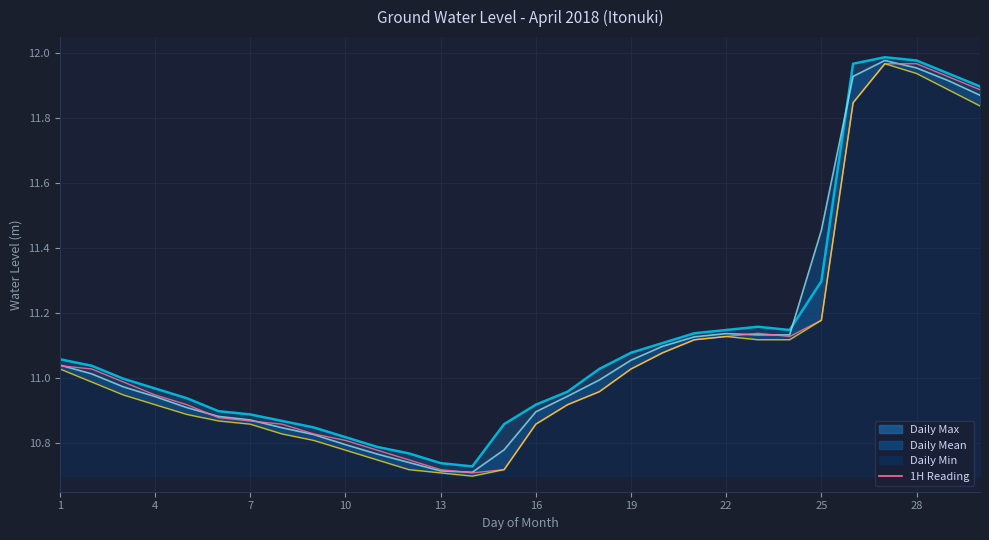

What is the maximum value shown in the chart?

12.0